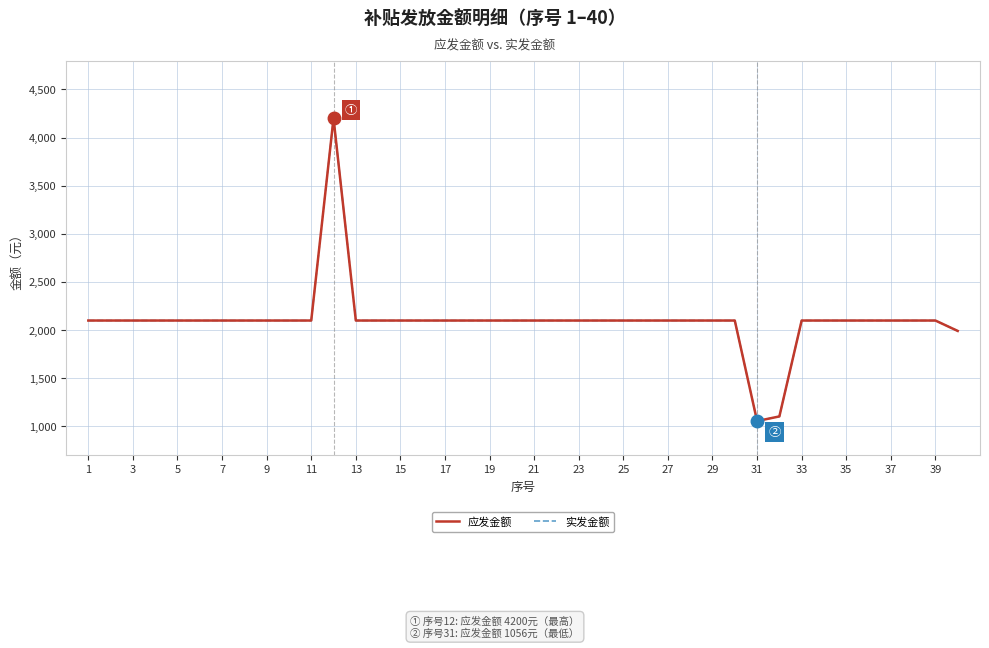

Which series has the largest total across all categories?

应发金额